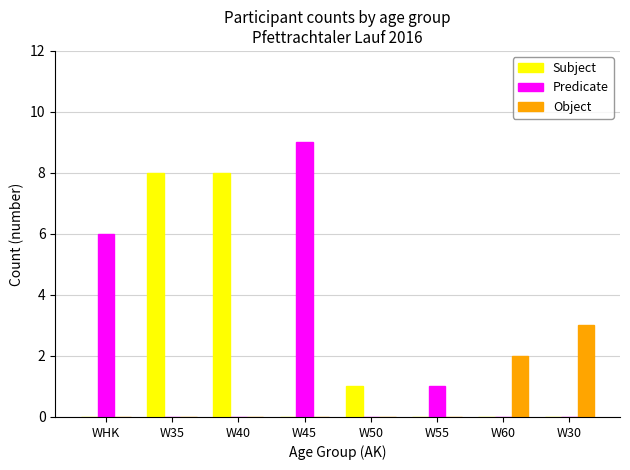

What is the approximate value of Subject at W40?

8